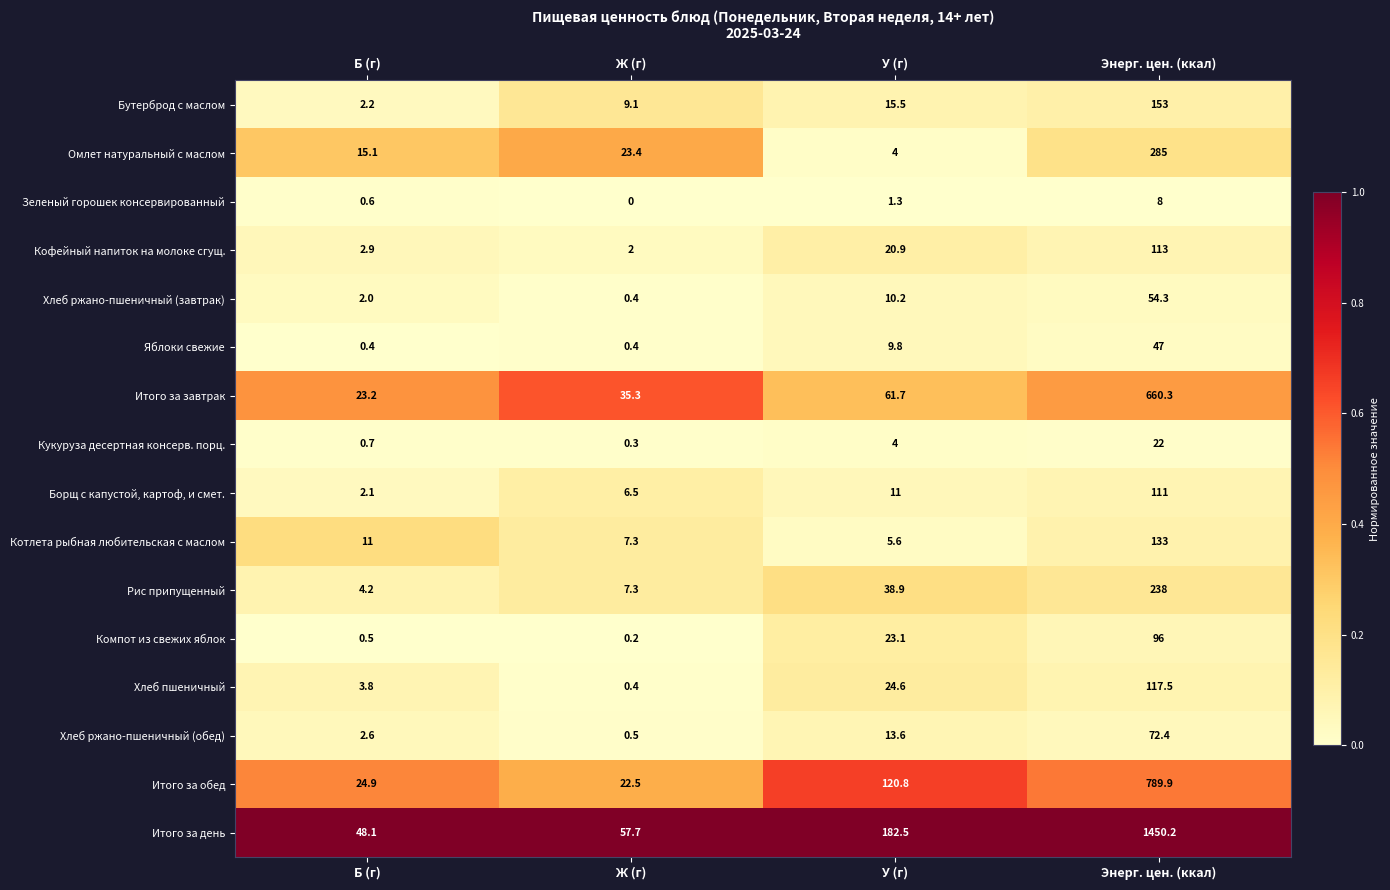

At which label does Итого за завтрак reach its minimum?

Б (г)